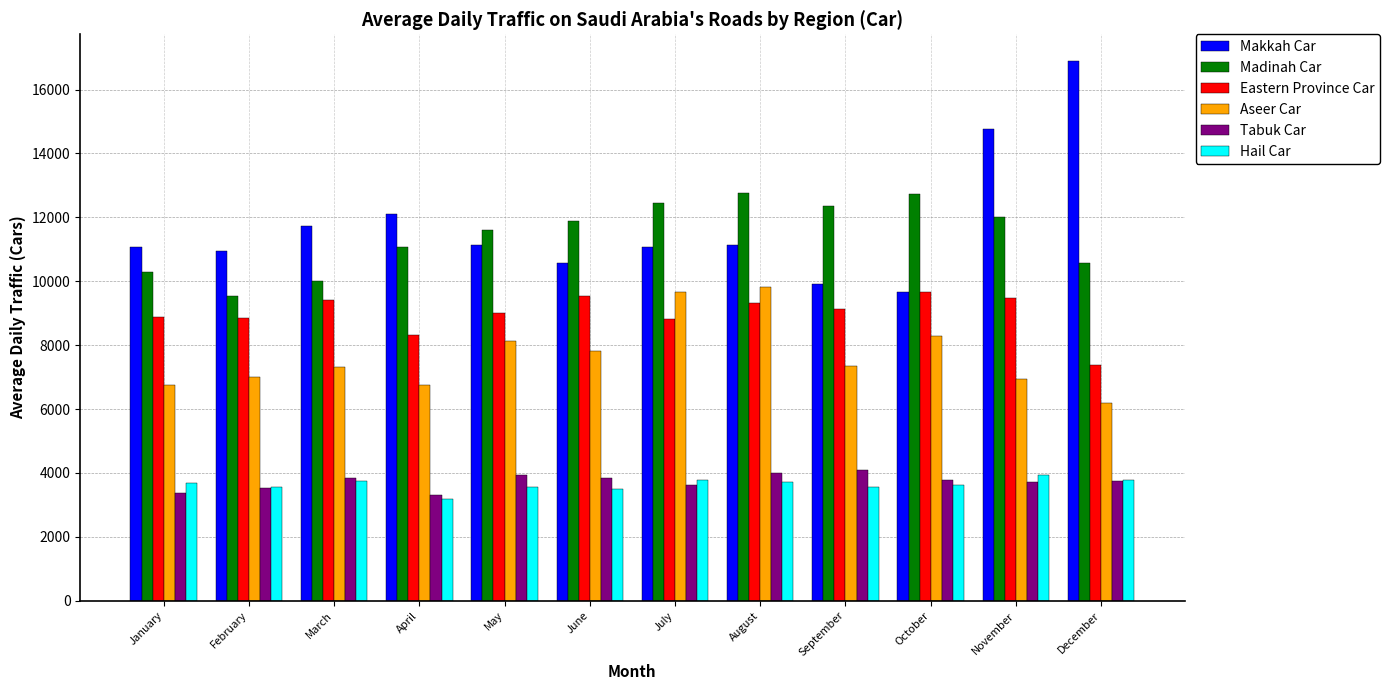

What is the sum of the Makkah Car values at June and December?

27450.4